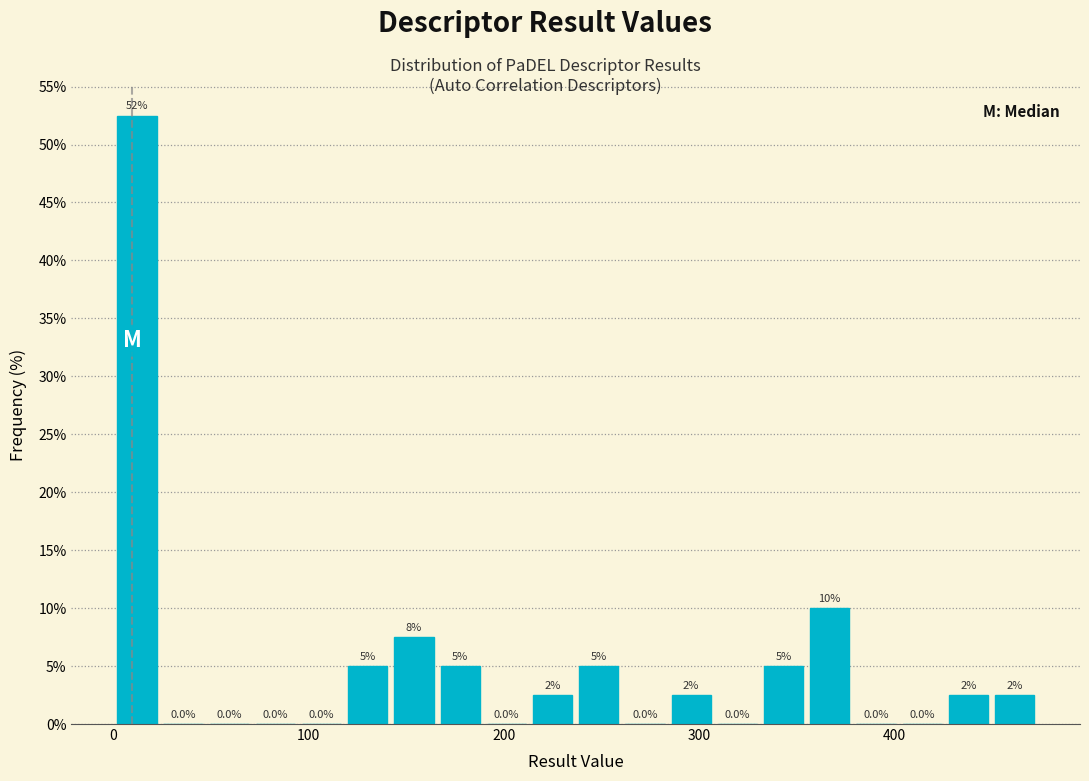

Read against the x-axis, roughly where is the centre of the tallest bar?

10